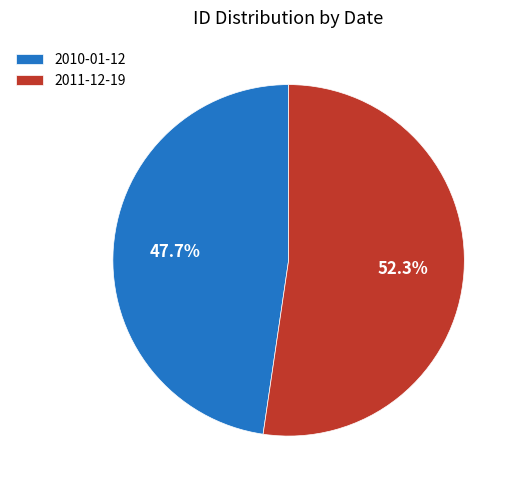

To the nearest percent, what is the average slice percentage?

50%